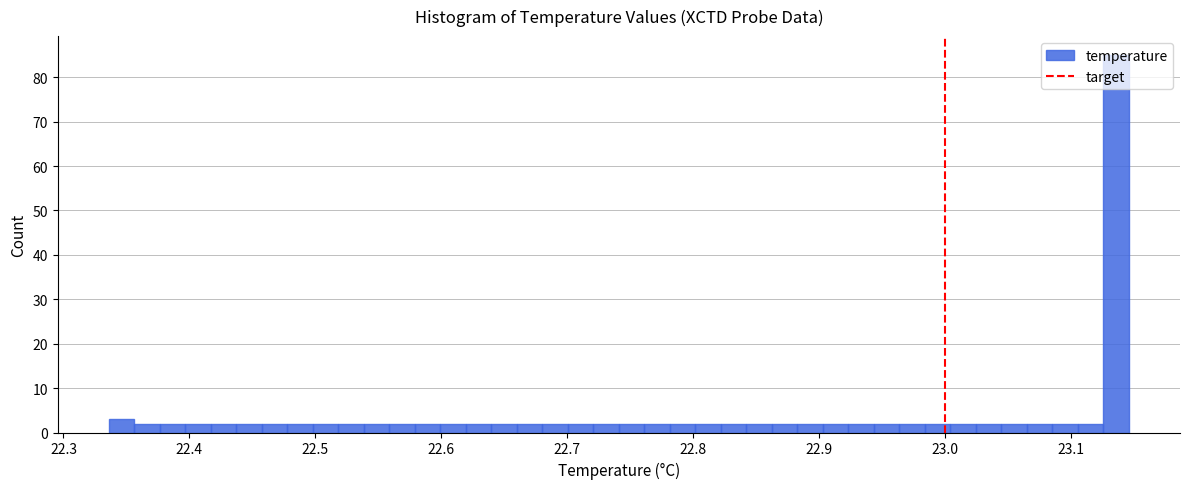

Around what value on the x-axis is the tallest bar? Give the approximate position of its centre, as read against the axis.

23.14